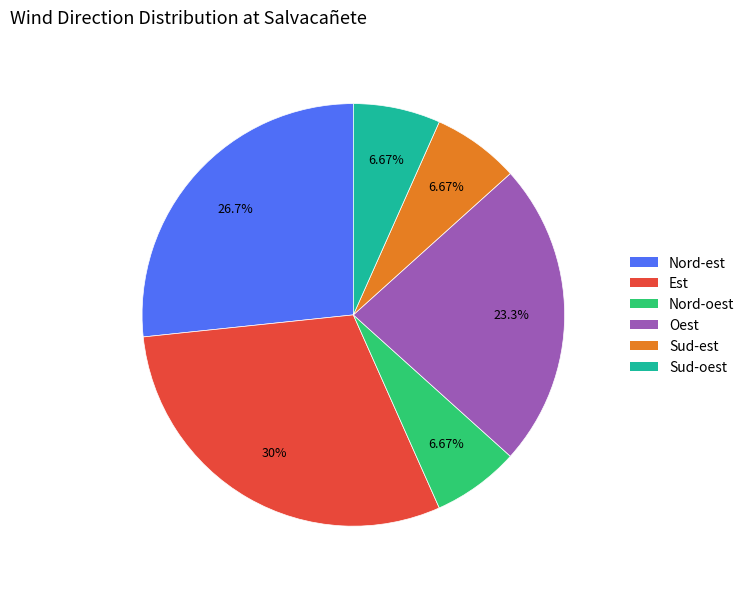

To the nearest percent, what percentage of the pie is Nord-est?

27%